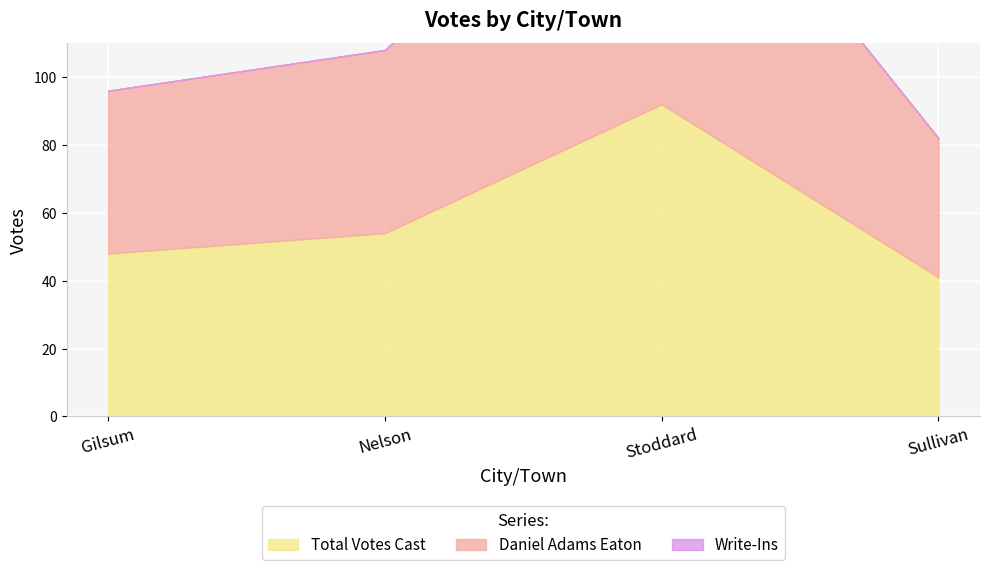

What is the difference between the second highest and minimum values in the Daniel Adams Eaton series?

13